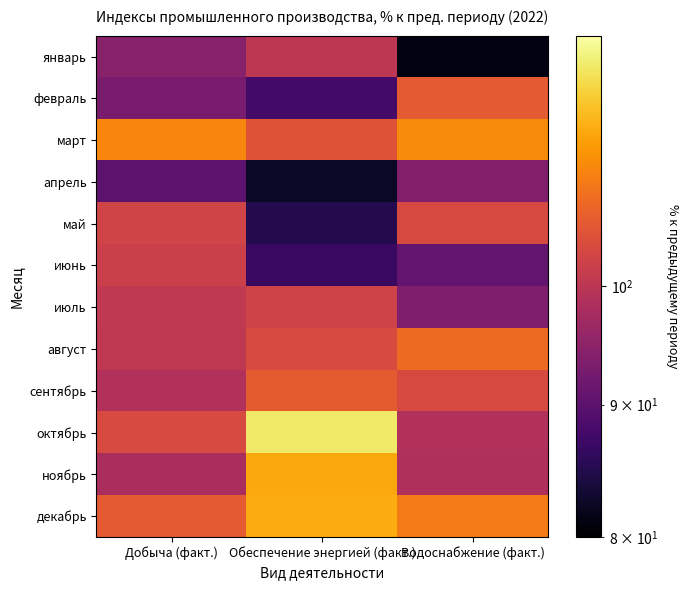

Count the number of categories in the chart.

3